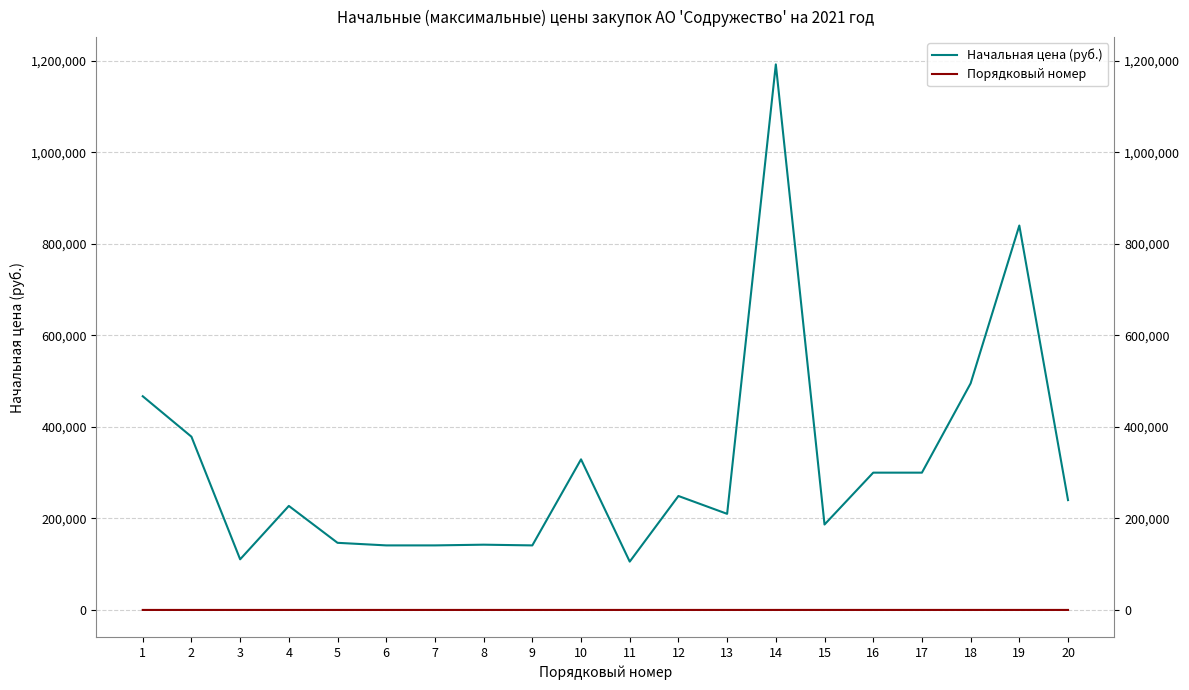

What is the spread (max minus min) of values at 17?

299983.0